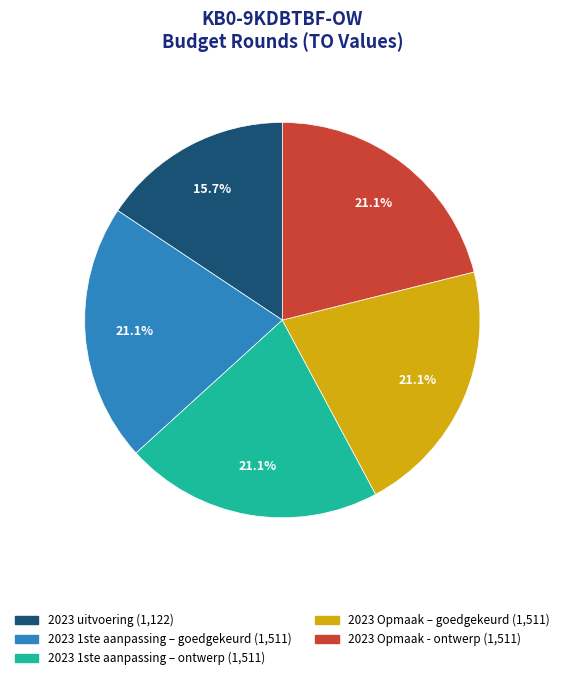

What is the smallest slice in the pie chart?

2023 uitvoering